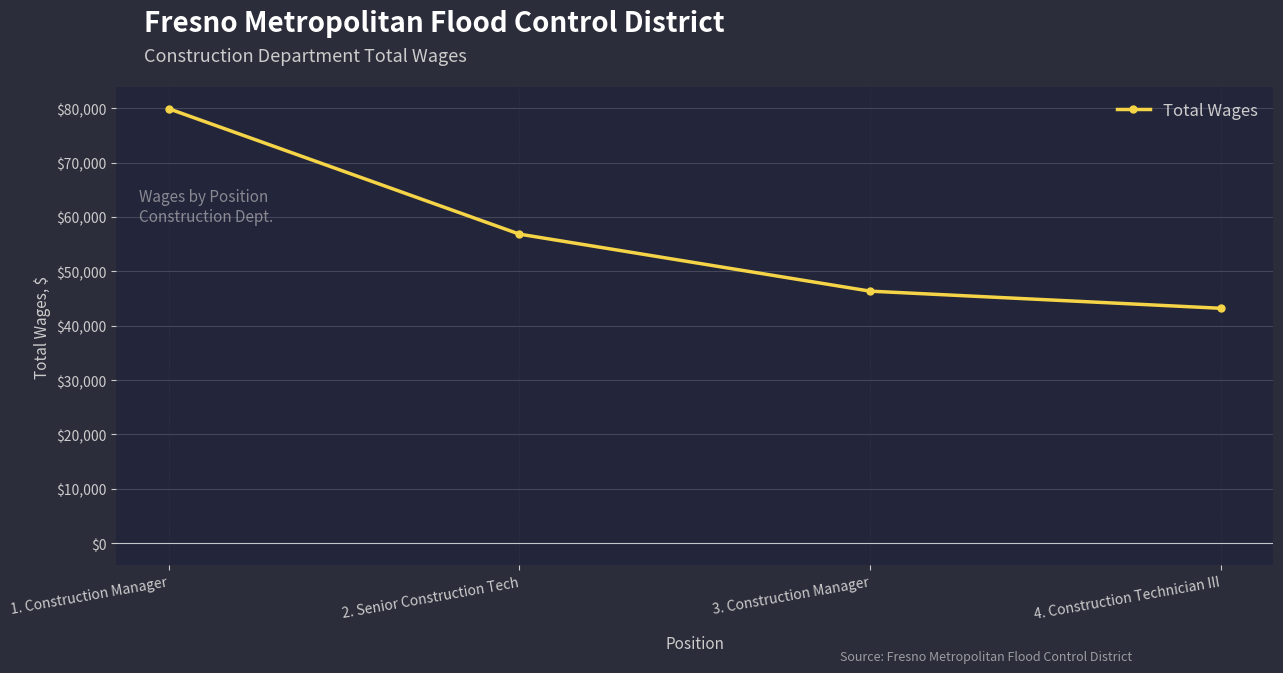

Reading left to right, list all the values displayed in this chart.

1. Construction Manager=79915	2. Senior Construction Tech=56848	3. Construction Manager=46361	4. Construction Technician III=43210